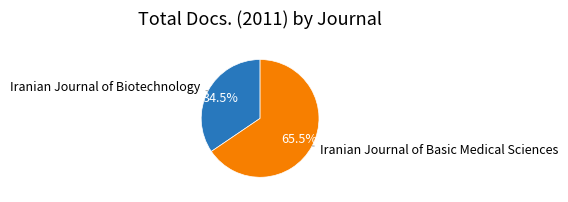

Is there any slice that represents more than half of the pie?

Yes